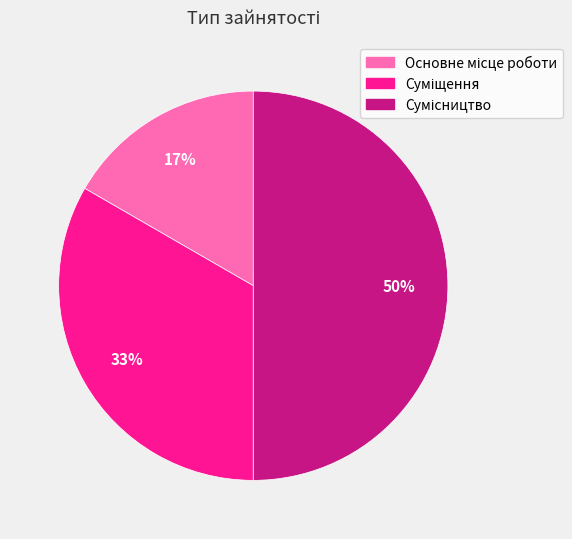

How many slices are in this pie chart?

3